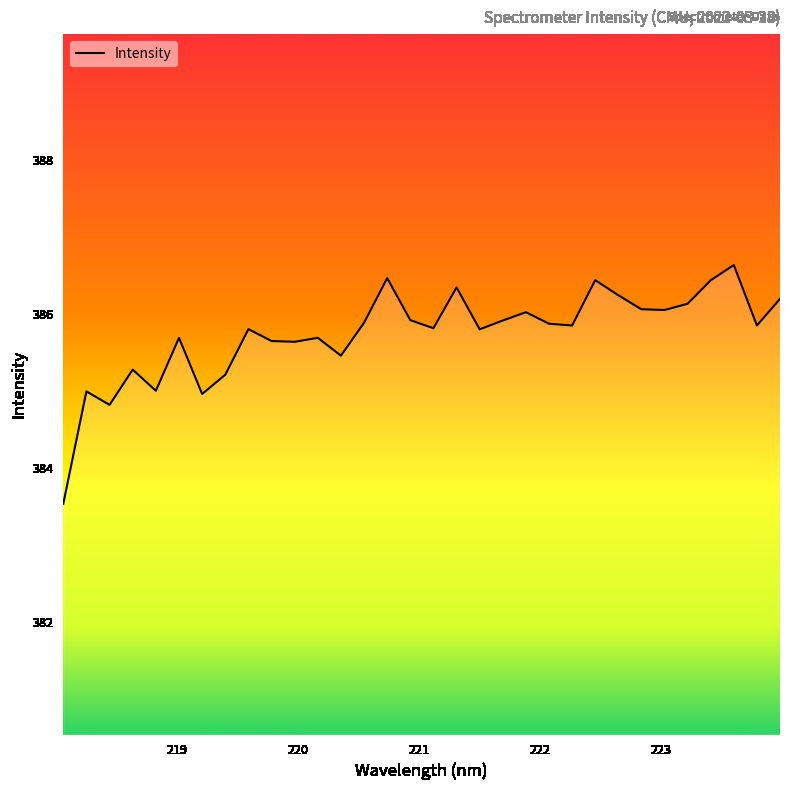

What is the maximum value shown in the chart?

386.6